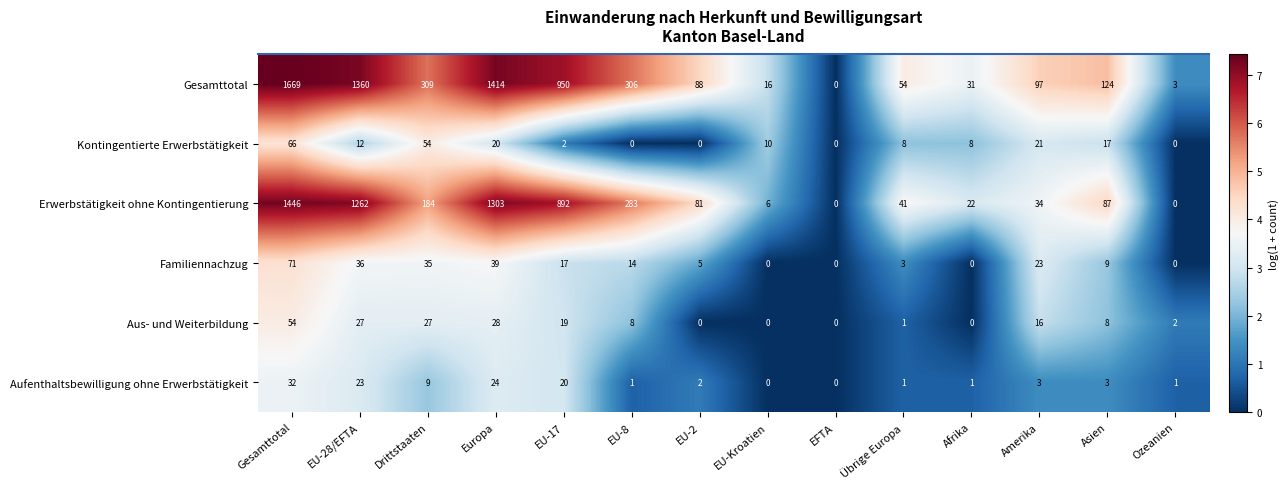

What is the difference between the maximum and minimum values in the Erwerbstätigkeit ohne Kontingentierung series?

1446